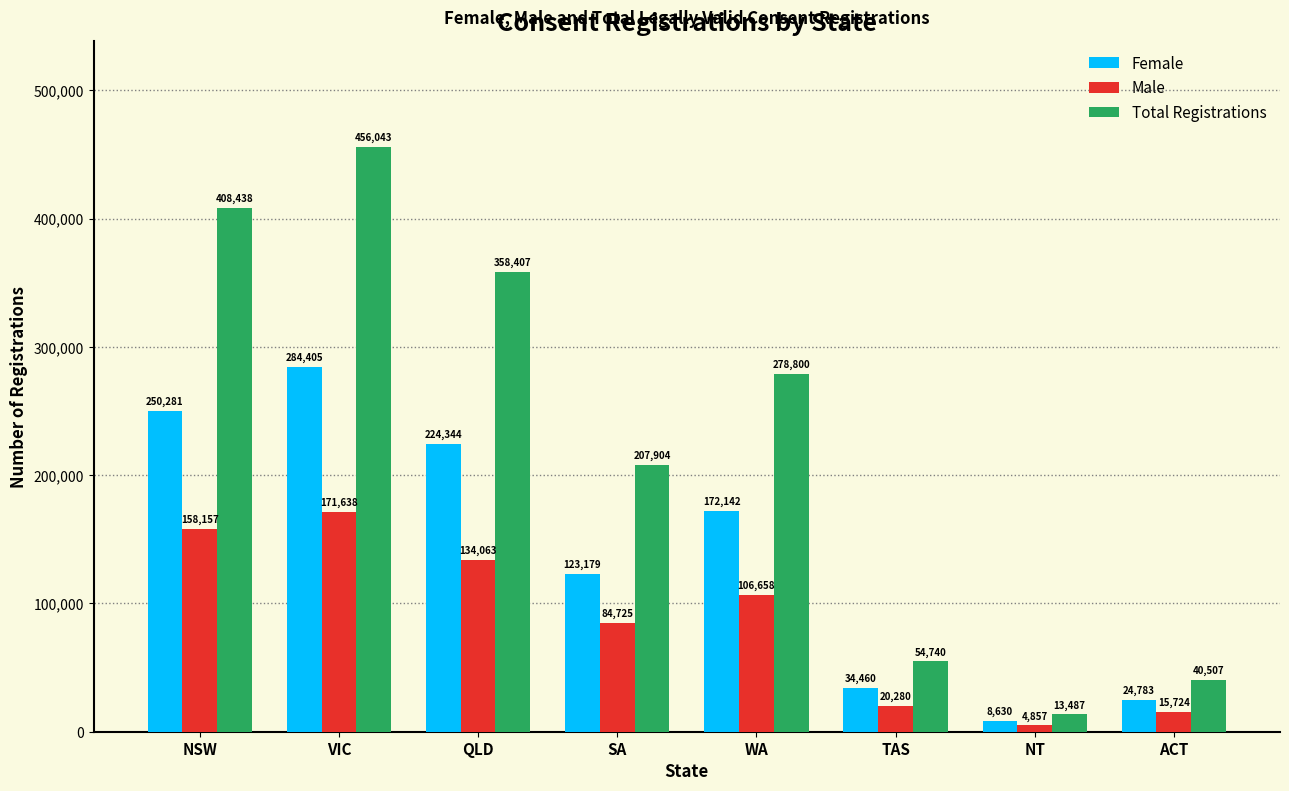

Which category has the highest value across all series?

VIC